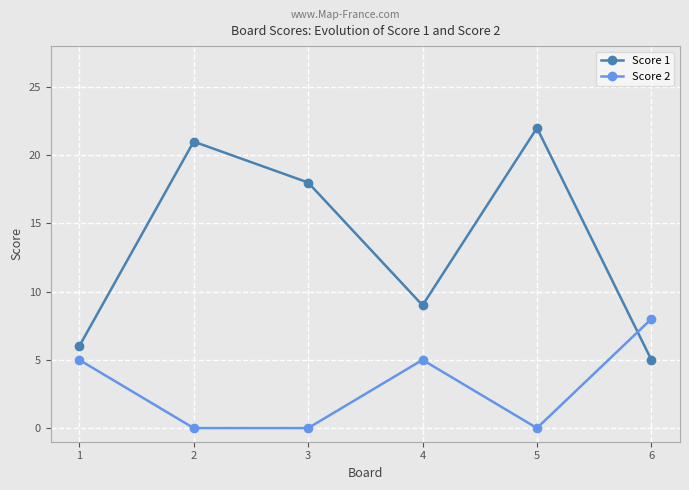

After their last crossing, which series has the higher values: Score 2 or Score 1?

Score 2